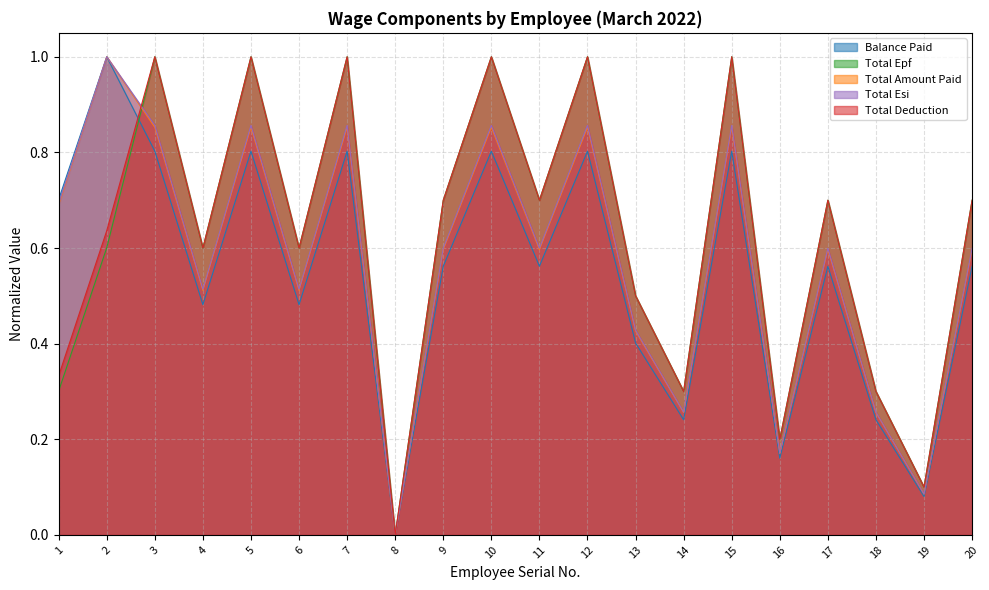

Reading left to right, transcribe all the data shown in this chart.

Balance Paid: 0.7	1.0	0.8	0.5	0.8	0.5	0.8	0.0	0.6	0.8	0.6	0.8	0.4	0.2	0.8	0.2	0.6	0.2	0.1	0.6
Total Epf: 0.3	0.6	1.0	0.6	1.0	0.6	1.0	0.0	0.7	1.0	0.7	1.0	0.5	0.3	1.0	0.2	0.7	0.3	0.1	0.7
Total Amount Paid: 0.7	1.0	0.9	0.5	0.9	0.5	0.9	0.0	0.6	0.9	0.6	0.9	0.4	0.3	0.9	0.2	0.6	0.3	0.1	0.6
Total Esi: 0.7	1.0	0.9	0.5	0.9	0.5	0.9	0.0	0.6	0.9	0.6	0.9	0.4	0.3	0.9	0.2	0.6	0.3	0.1	0.6
Total Deduction: 0.3	0.6	1.0	0.6	1.0	0.6	1.0	0.0	0.7	1.0	0.7	1.0	0.5	0.3	1.0	0.2	0.7	0.3	0.1	0.7